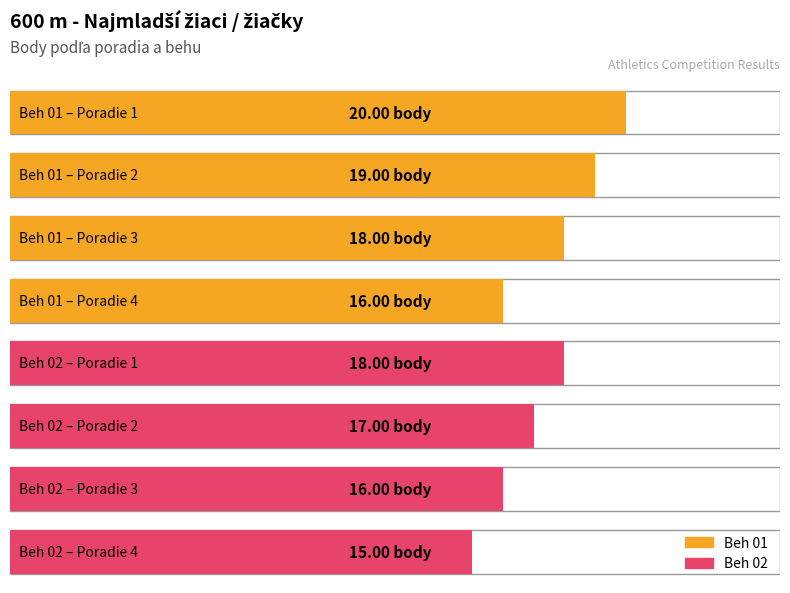

How many groups of bars are there?

8